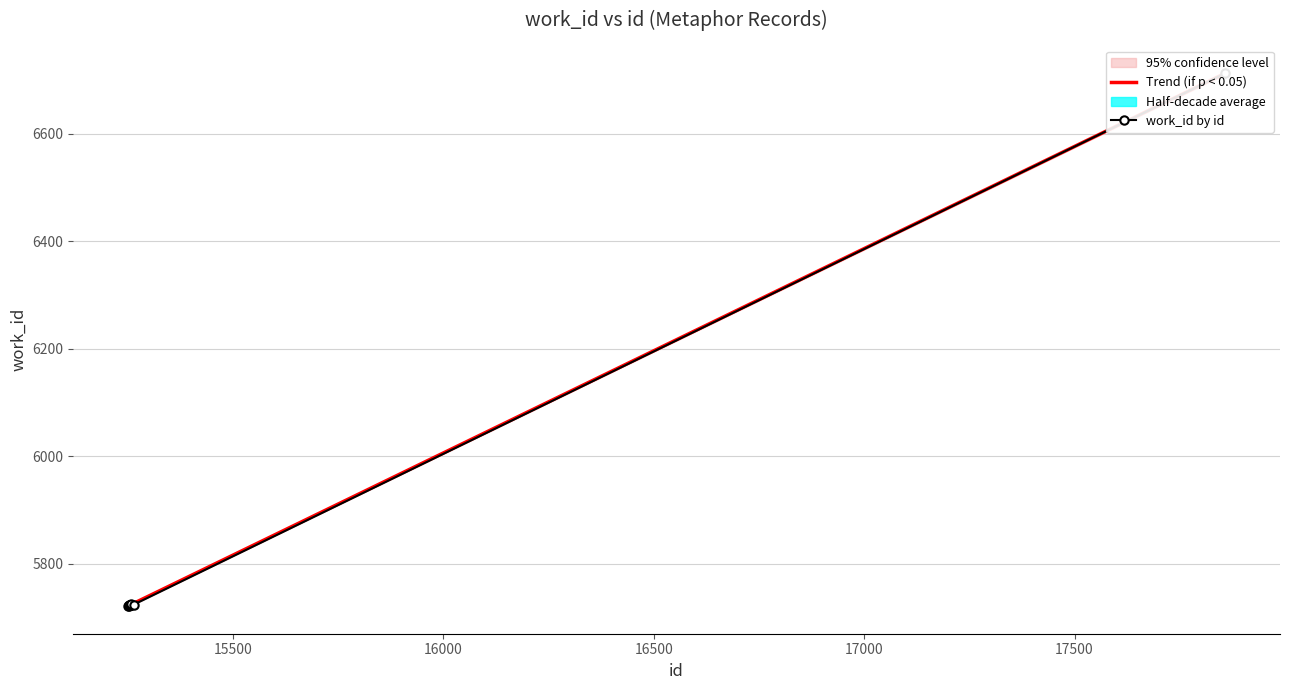

Reading left to right, transcribe all the data shown in this chart.

5721	5722	5723	5724	5724	5724	5724	5725	5724	6712